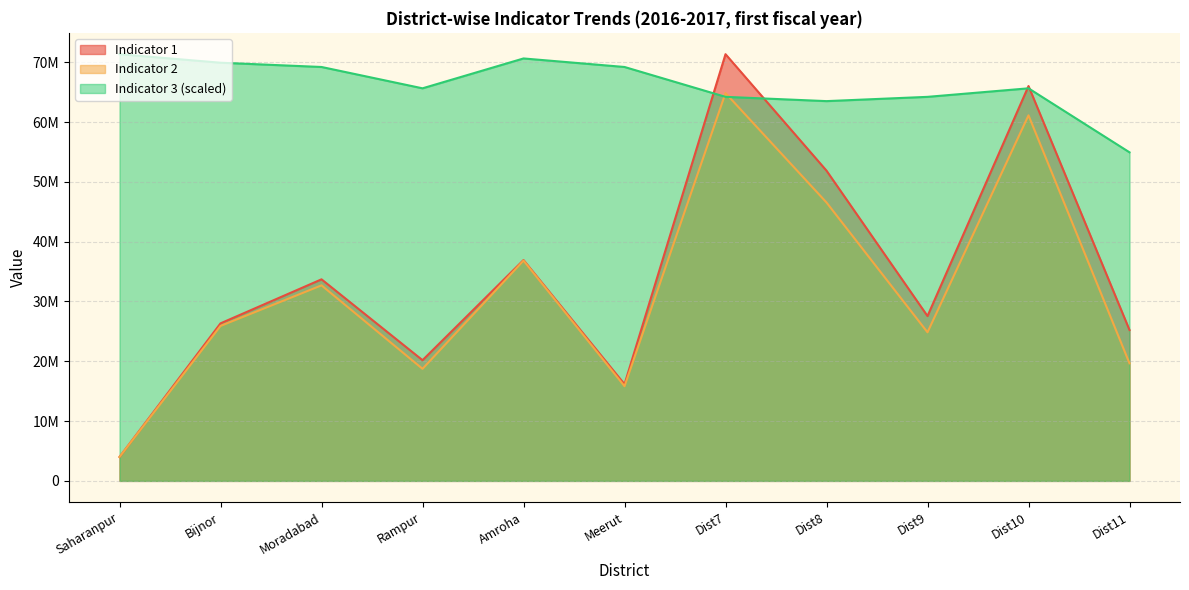

At which label does Indicator 1 first exceed 27558000?

Moradabad